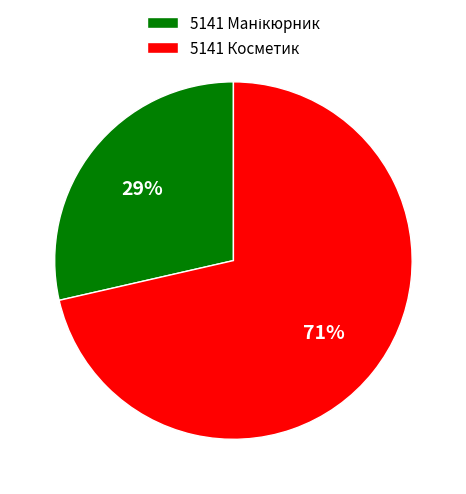

Count the number of slices in the pie.

2